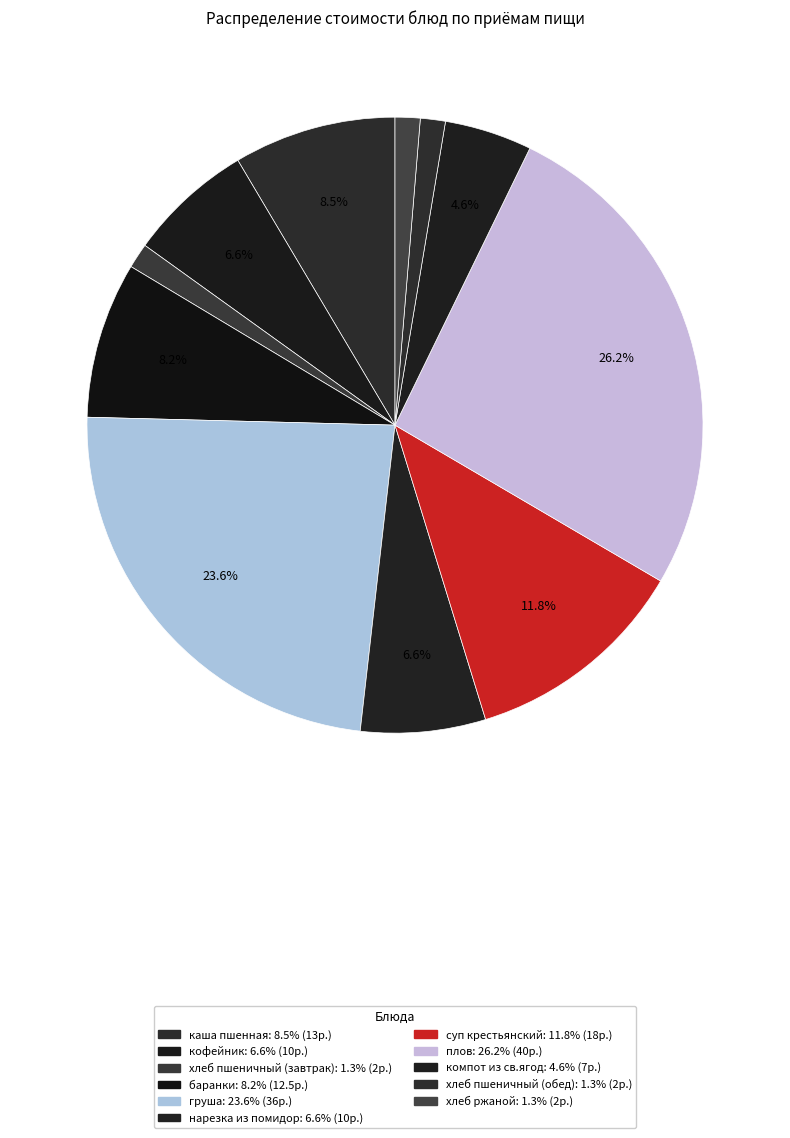

Between компот из св.ягод and суп крестьянский, which is larger?

суп крестьянский